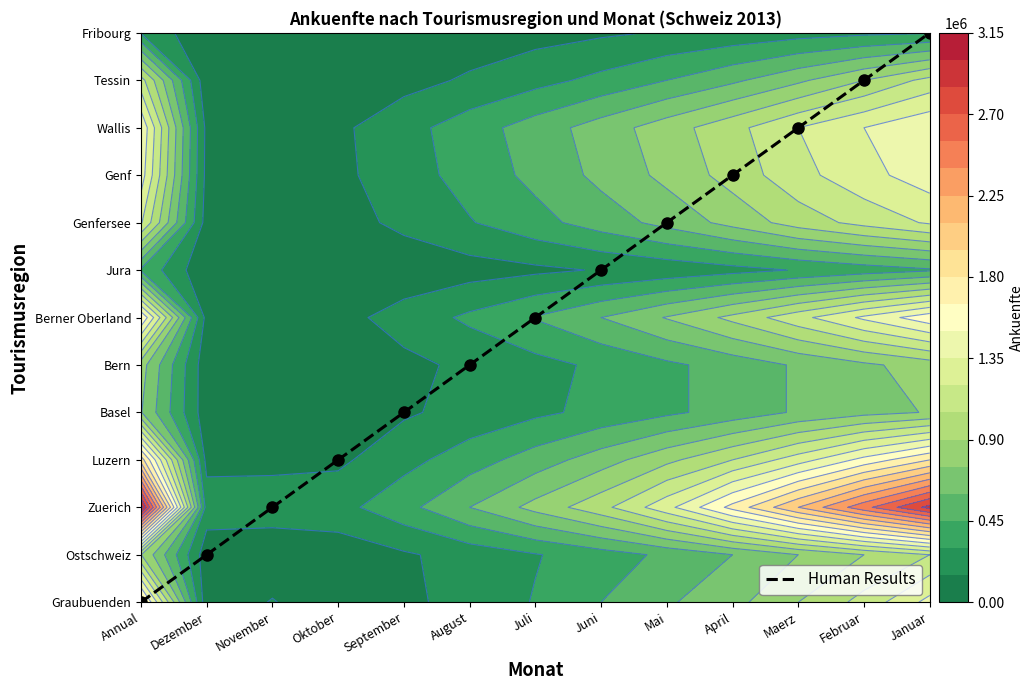

Which label corresponds to the smallest value in the chart?

Annual